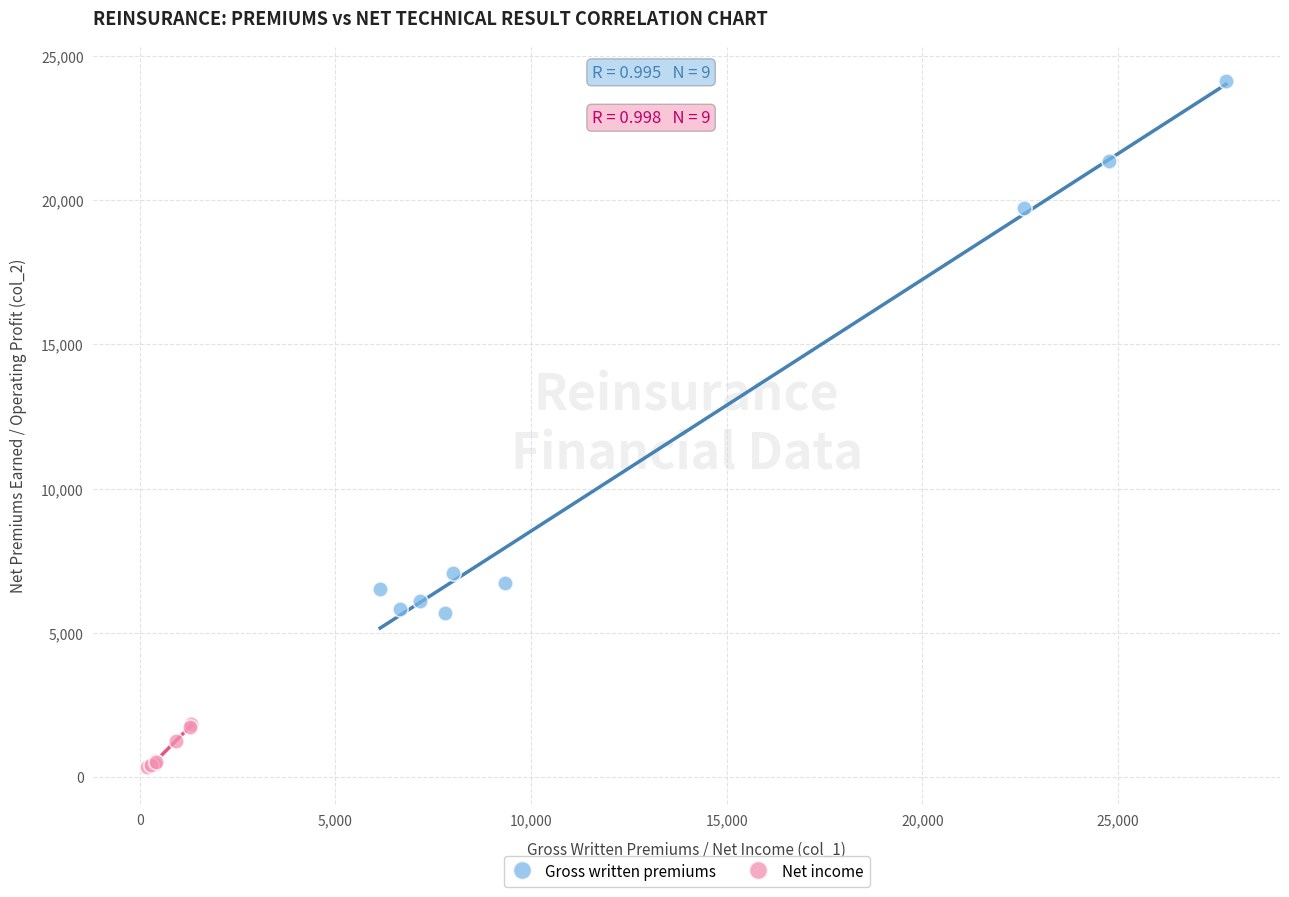

Which series contains the lowest Y value?

Net income